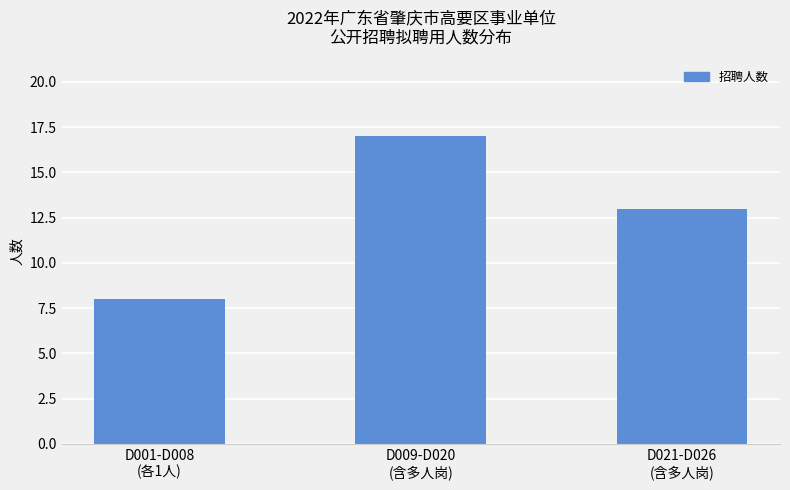

At which label does the data first exceed 13?

D009-D020
(含多人岗)